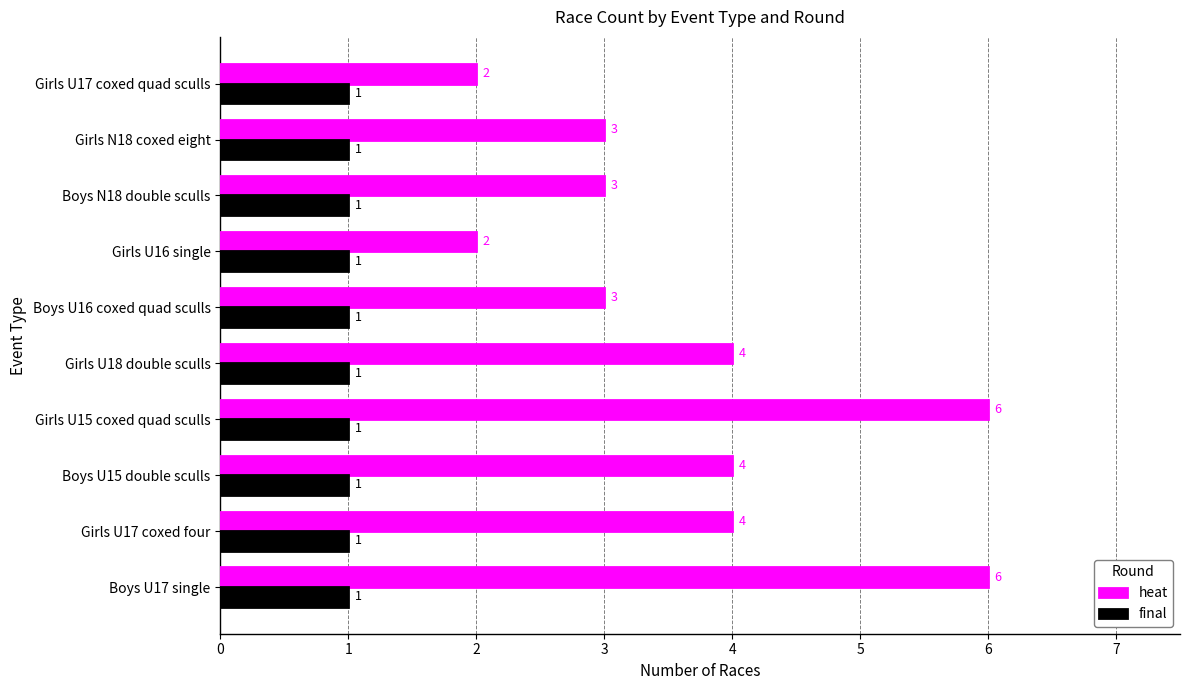

Which series has the largest total across all categories?

heat